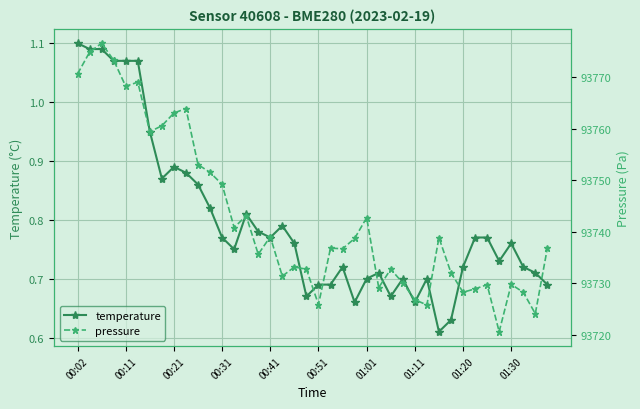

What is the value of the temperature point at the 17th from the left?

0.8